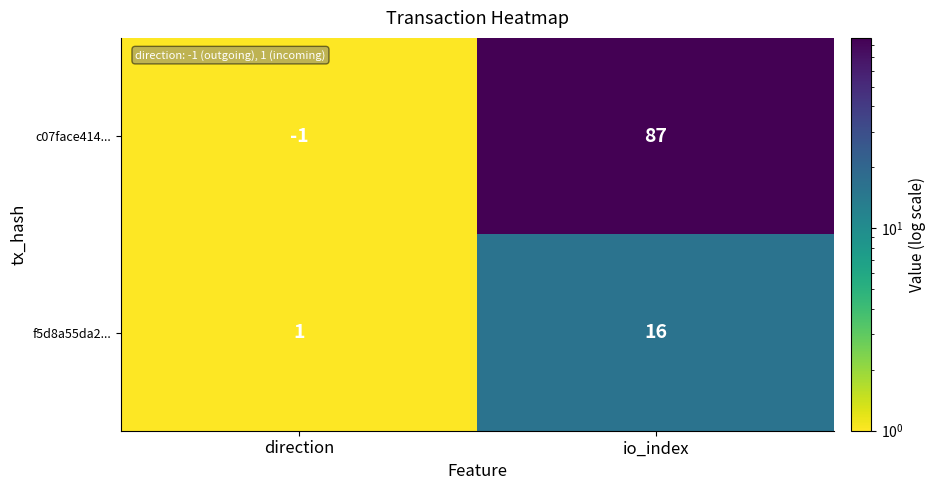

What is the total value across all series at io_index?

103